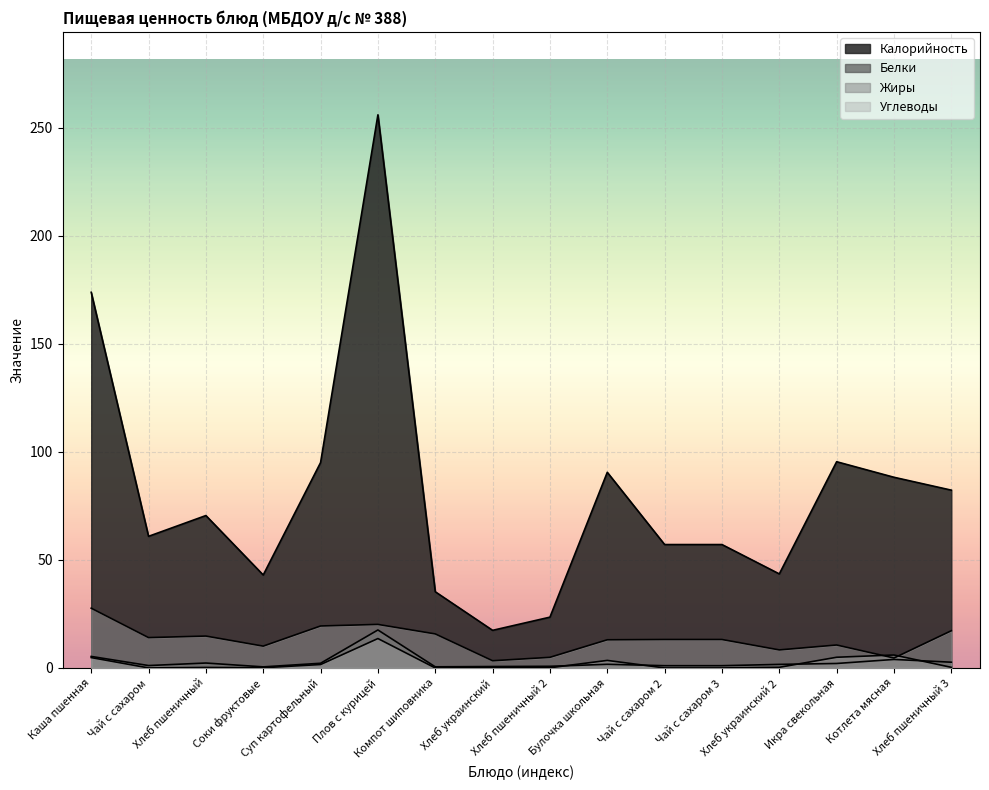

In Жиры, how many points are lower than both neighbors (excluding endpoints)?

4